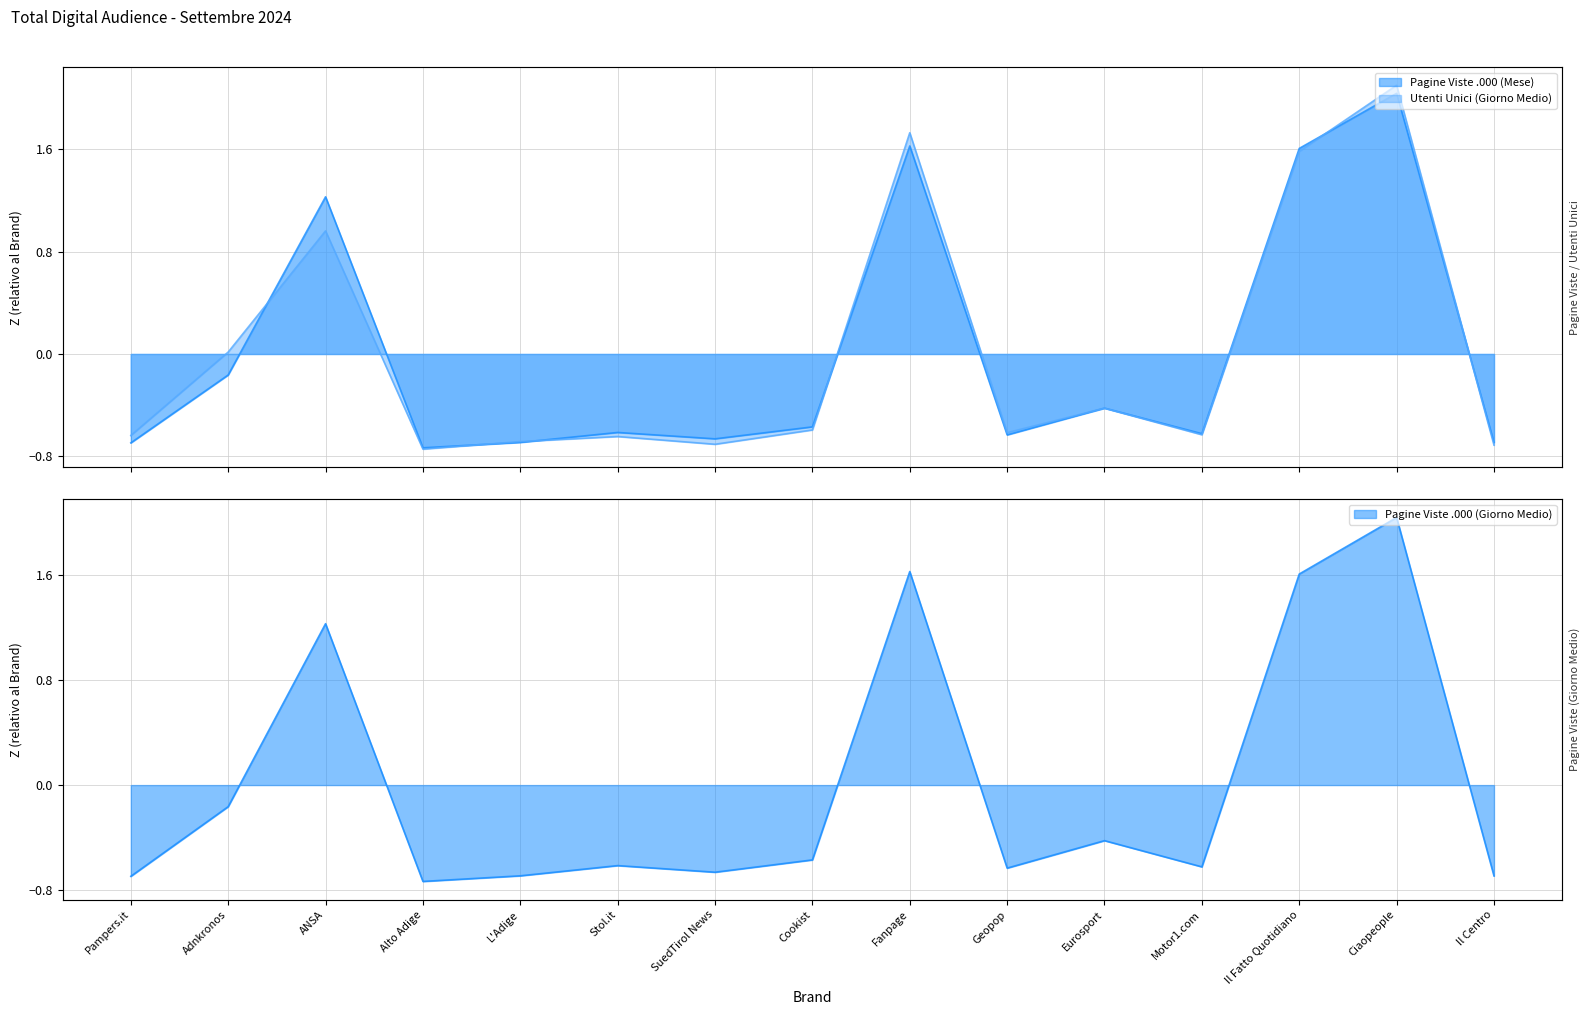

What are all the series names shown in the legend?

Utenti Unici (Giorno Medio), Pagine Viste .000 (Mese), Pagine Viste .000 (Giorno Medio)